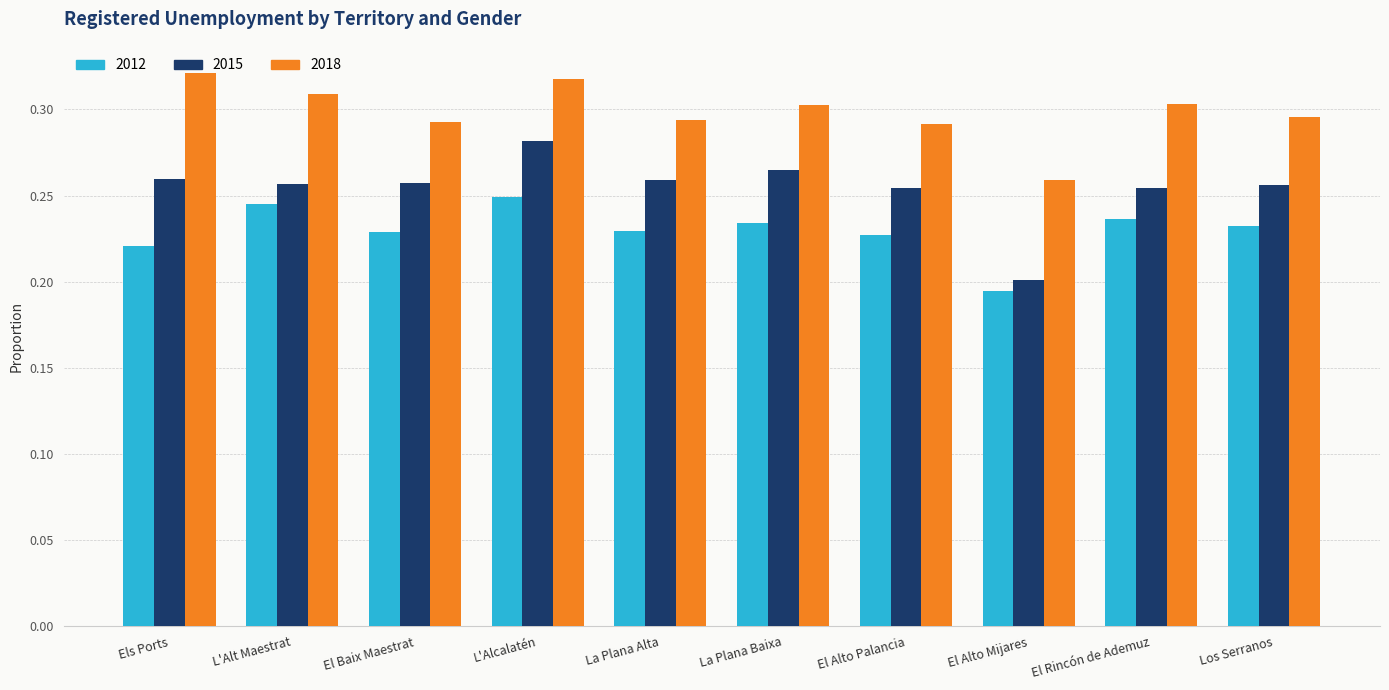

At which category is the sum across all series the highest?

L'Alcalatén